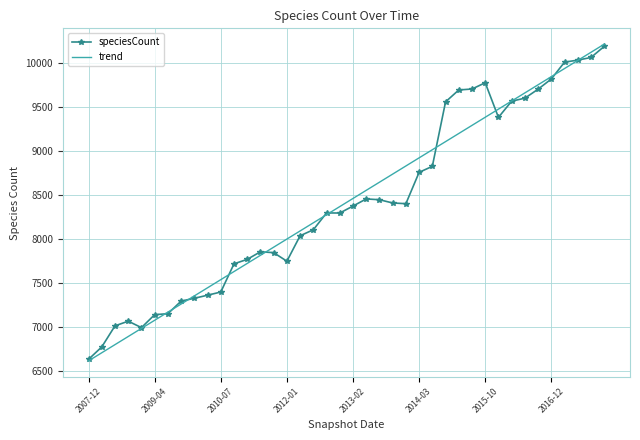

Which series has the largest range (max minus min)?

trend